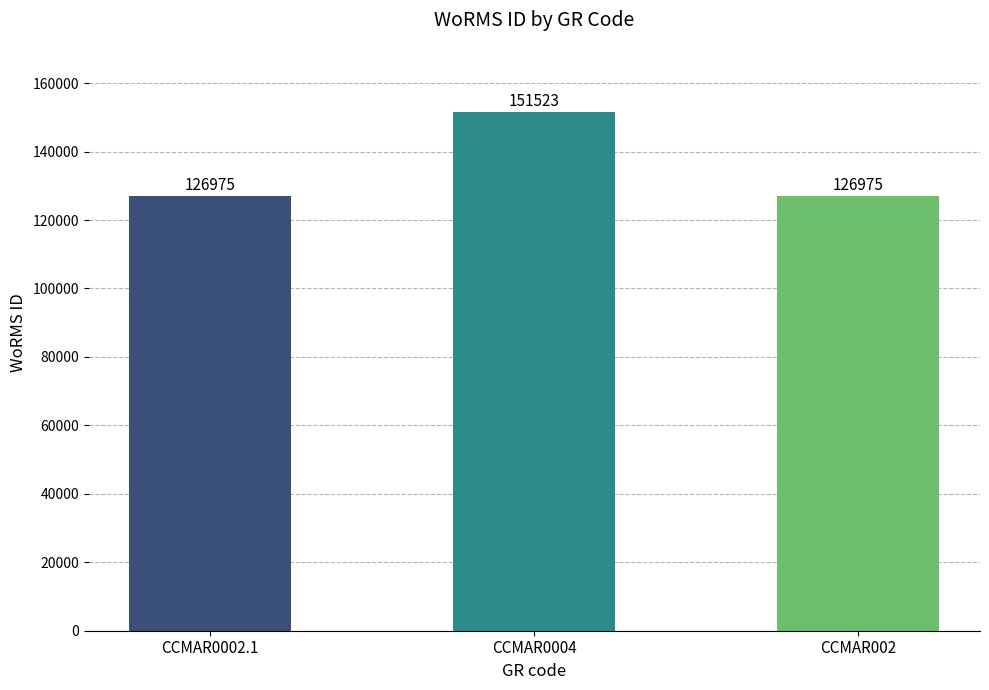

Is it true that the value at CCMAR002 is 126975?

True